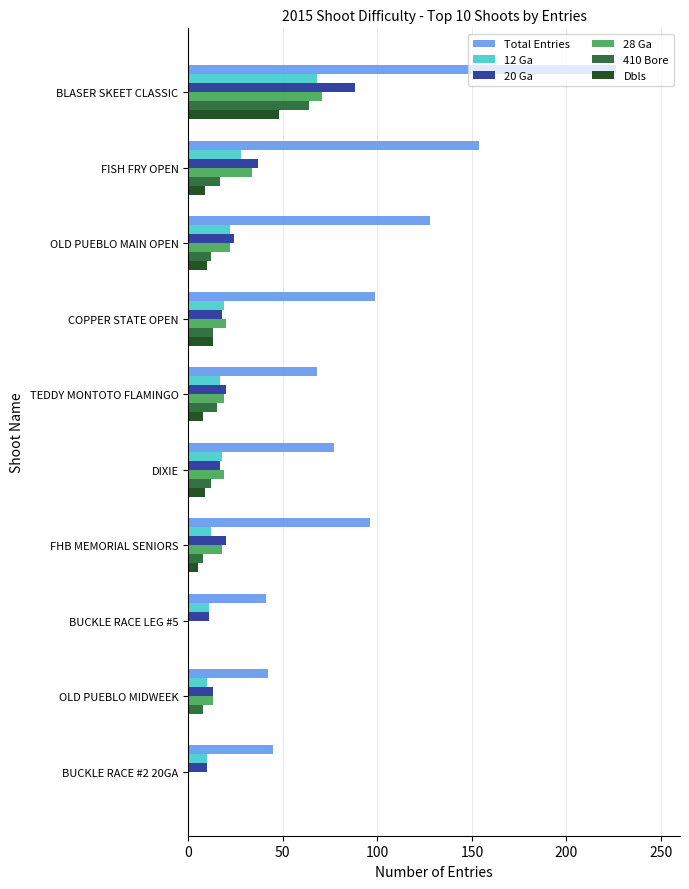

Is the value of 20 Ga at TEDDY MONTOTO FLAMINGO greater than the value of 410 Bore at OLD PUEBLO MIDWEEK?

Yes